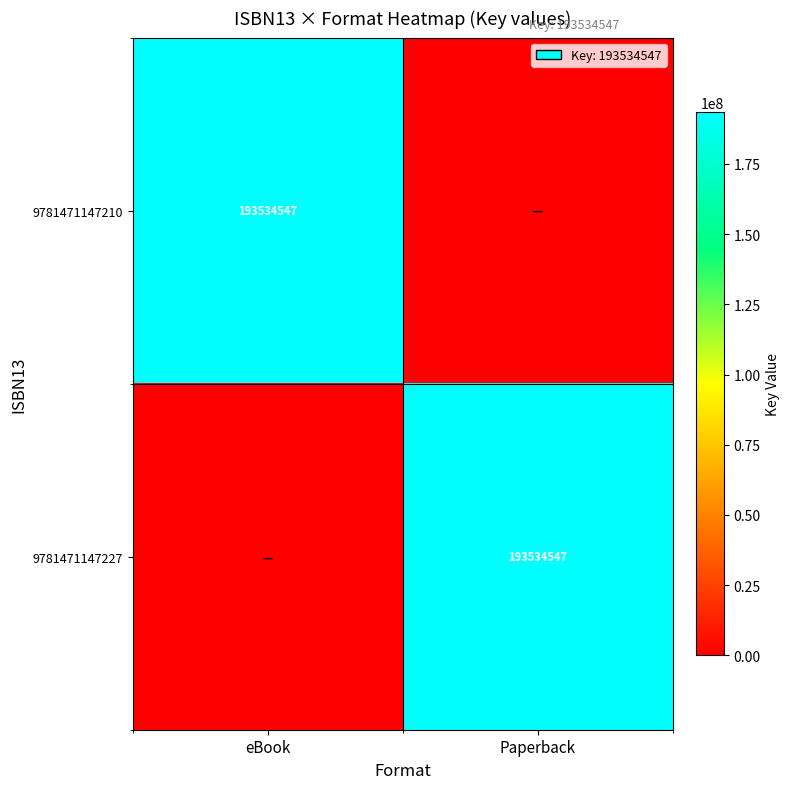

True or false: 9781471147227 has a value of 193534547 at Paperback.

True